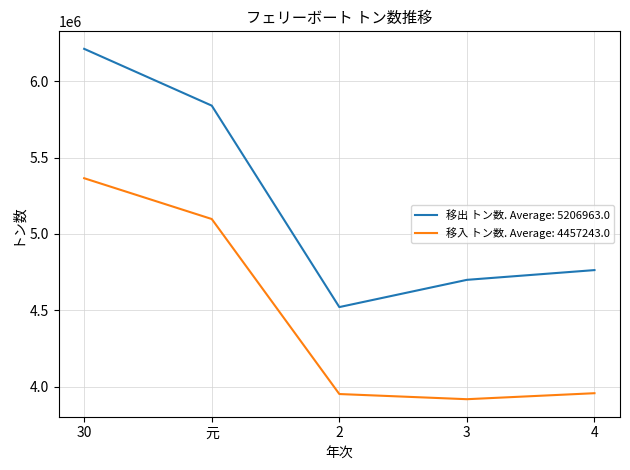

What is the maximum value for 移入 トン数. Average: 4457243.0?

5364675